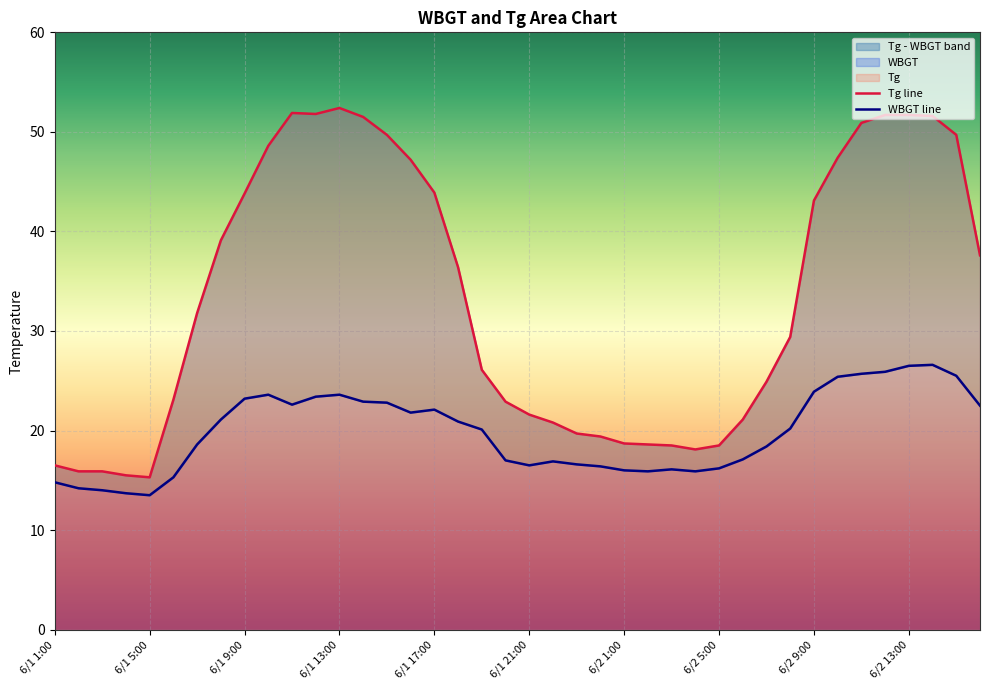

Which series has the largest total across all categories?

Tg